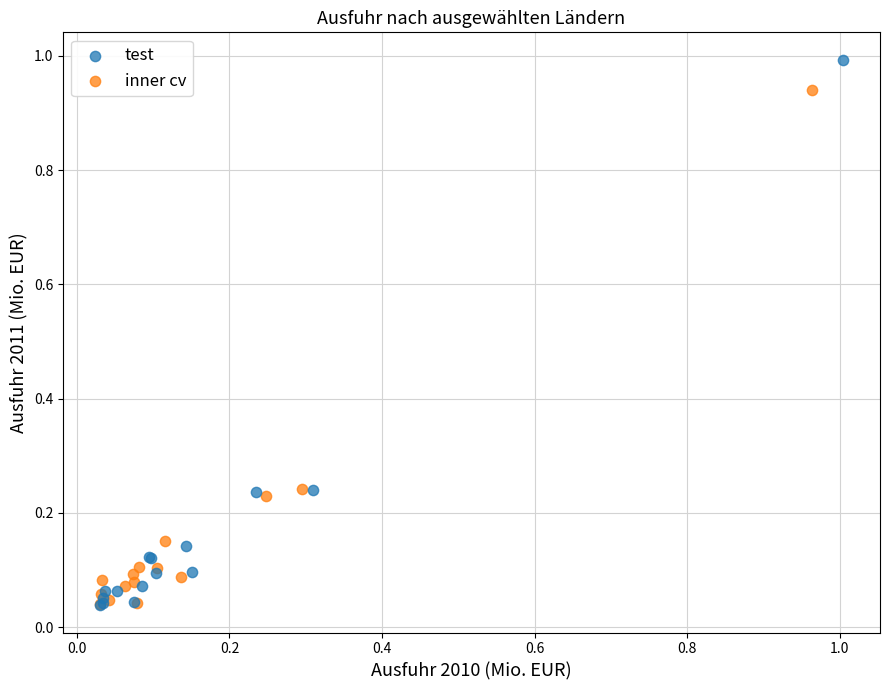

Which series contains the highest Y value?

test